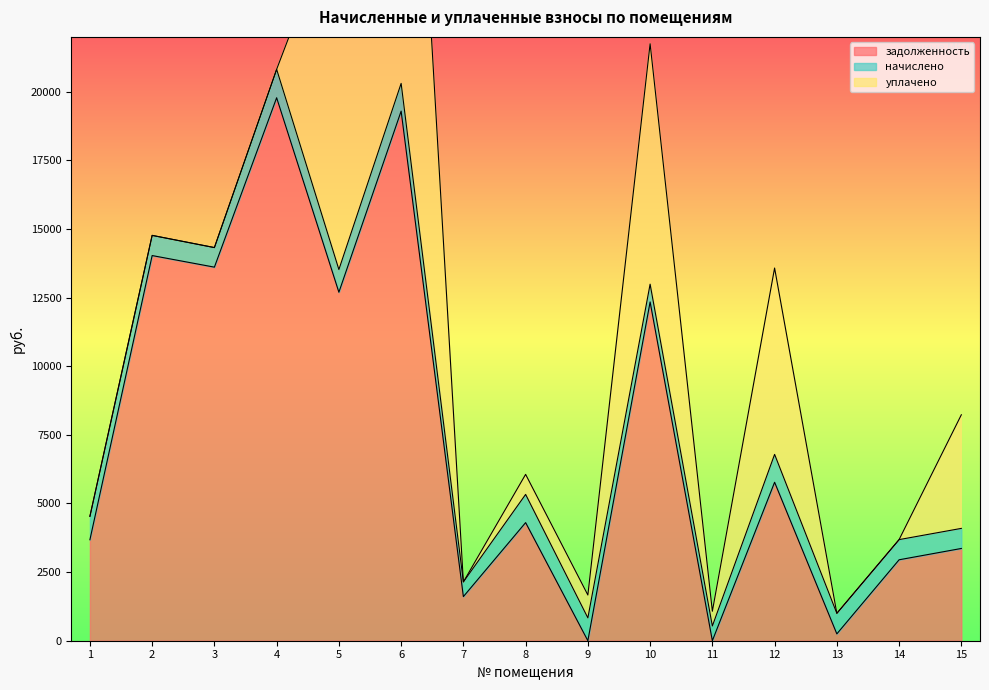

Reading left to right, extract all data points from this chart.

задолженность: 3679.4	14033.0	13610.8	19782.7	12697.2	19295.5	1607.0	4303.1	0.0	12343.9	0.0	5774.0	249.5	2949.0	3361.2
начислено: 852.2	734.8	712.7	1035.9	826.7	1010.4	535.8	1027.4	831.8	646.4	535.8	1015.5	748.4	734.8	731.4
уплачено: 0.0	0.0	0.0	0.0	13248.3	20543.2	0.0	730.5	833.7	8760.6	537.7	6789.5	0.0	0.0	4139.1